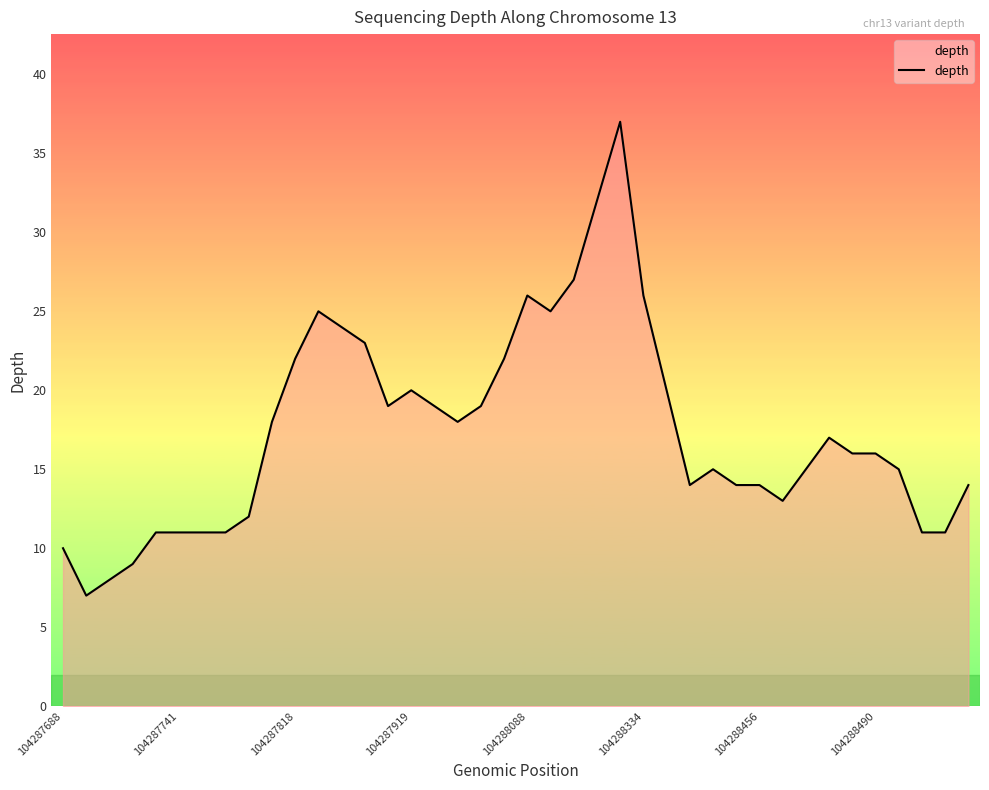

What is the difference between the maximum and minimum values?

30